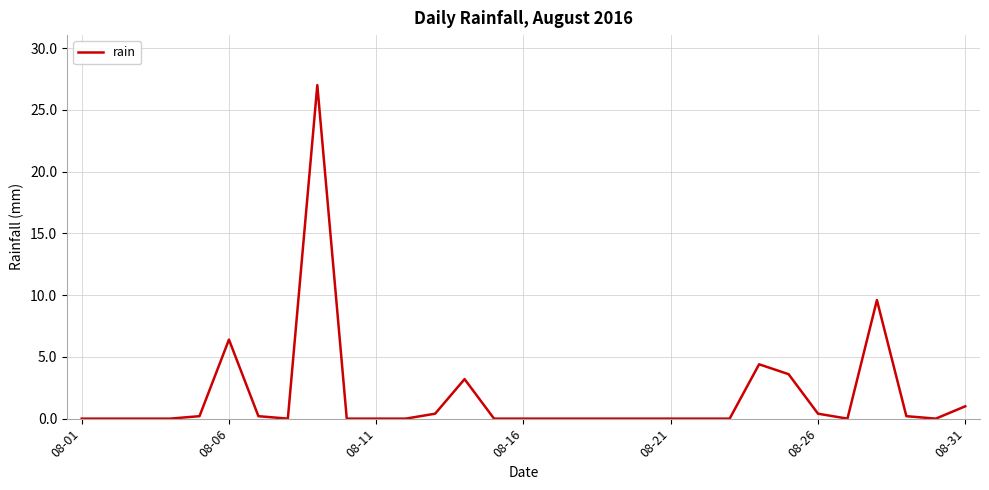

What is the difference between the maximum and minimum values?

27.0